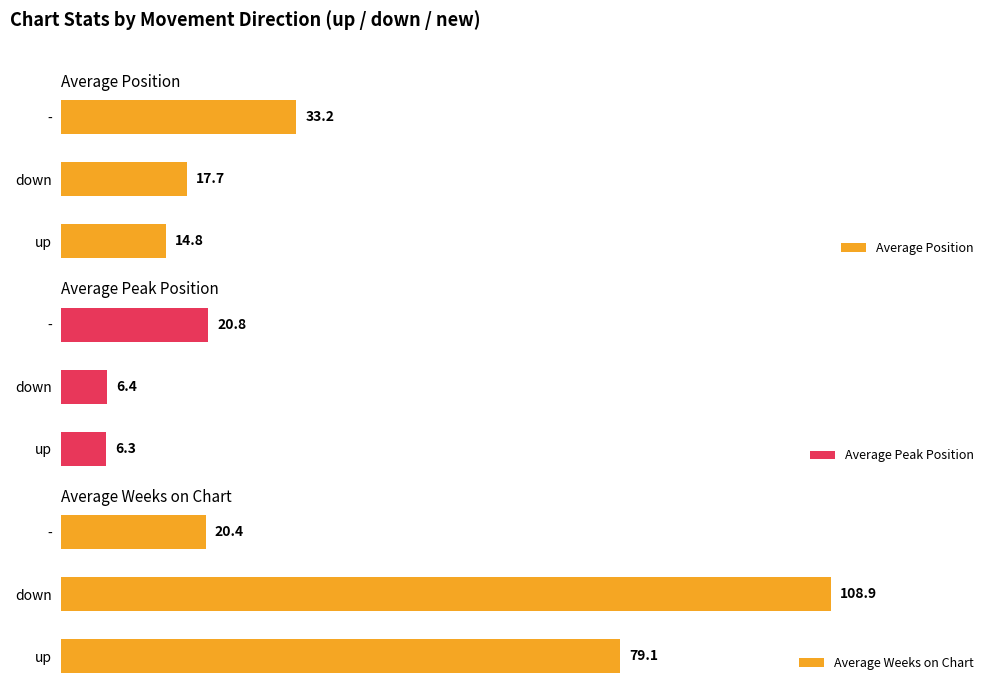

How many bars are there in total?

9